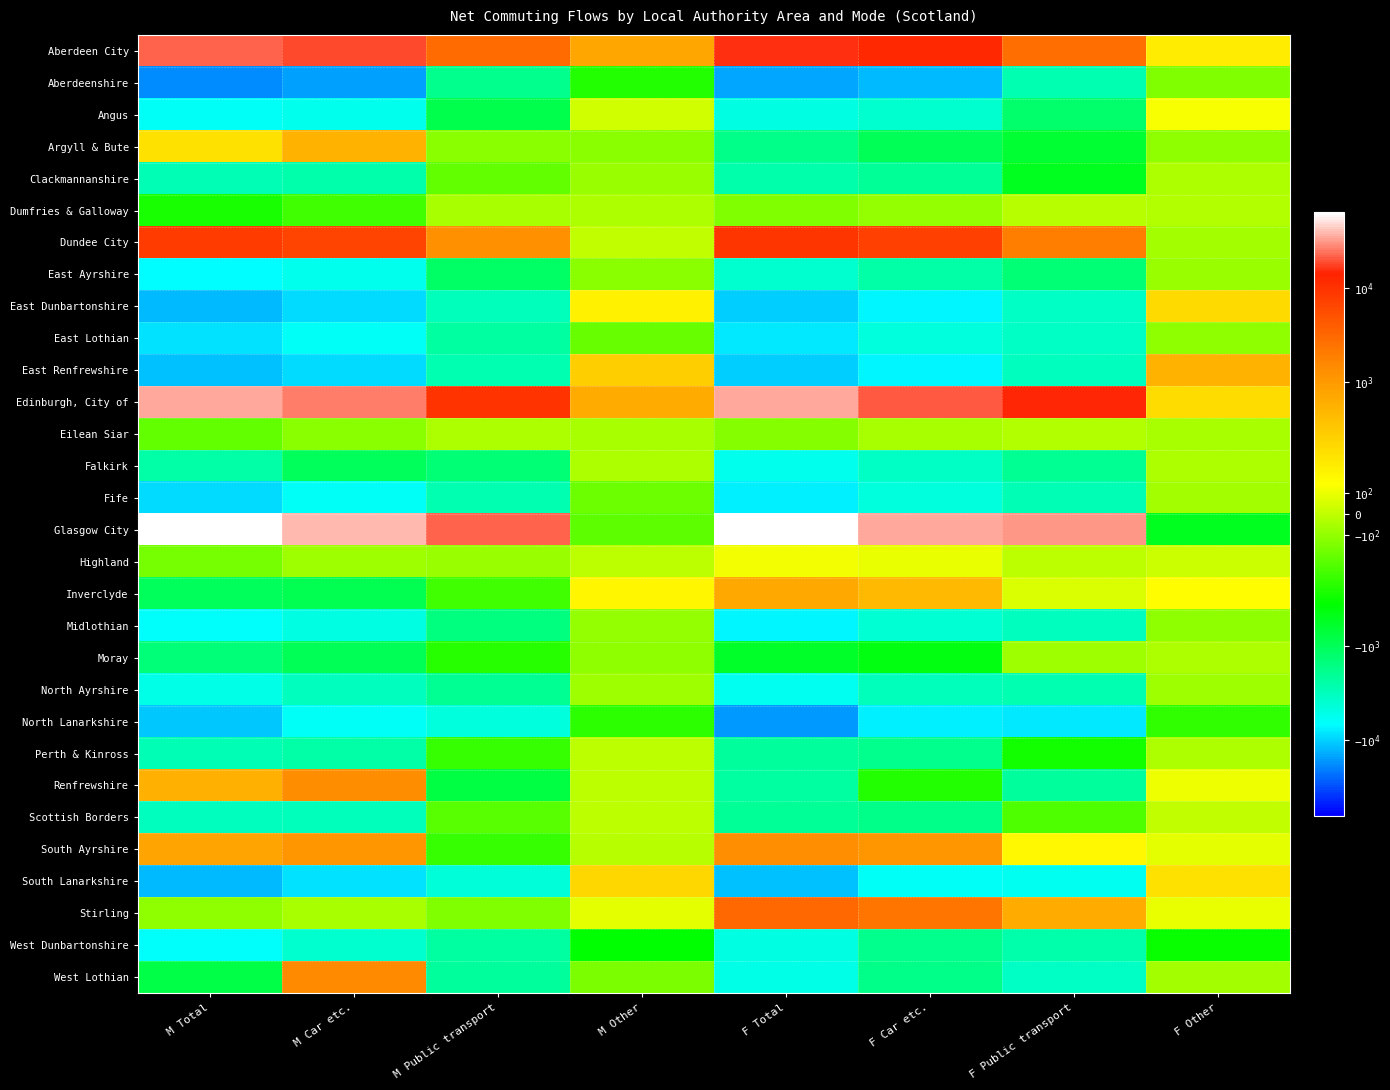

List the series in order of their peak value, lowest first.

West Dunbartonshire, North Lanarkshire, Aberdeenshire, East Lothian, Midlothian, East Ayrshire, North Ayrshire, Fife, Moray, Falkirk, Clackmannanshire, Eilean Siar, Dumfries & Galloway, Perth & Kinross, Scottish Borders, Highland, Angus, East Dunbartonshire, South Lanarkshire, Argyll & Bute, East Renfrewshire, Inverclyde, South Ayrshire, Renfrewshire, West Lothian, Stirling, Dundee City, Aberdeen City, Edinburgh, City of, Glasgow City